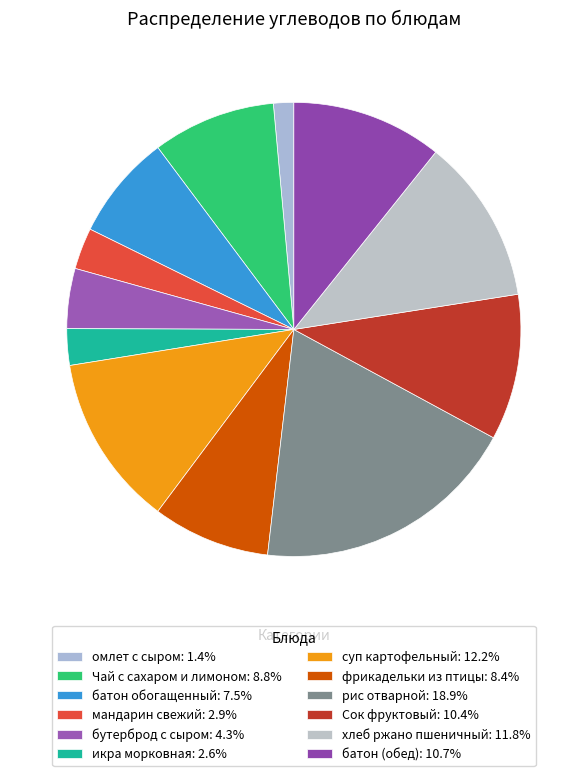

What is the smallest slice in the pie chart?

омлет с сыром